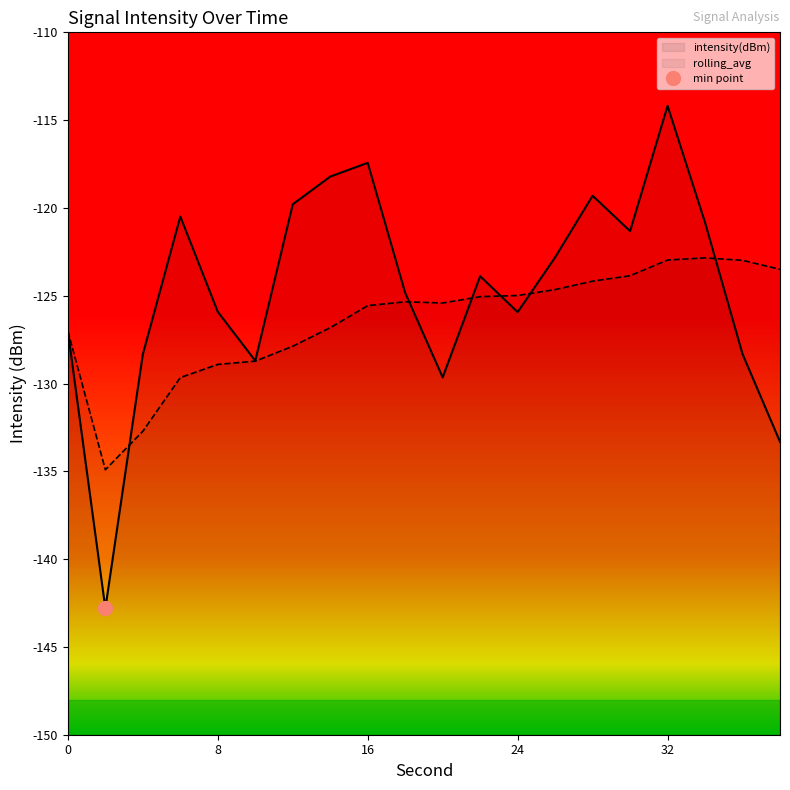

Reading left to right, what are all the values shown in this chart?

intensity(dBm): -127.0	-142.8	-128.3	-120.5	-125.9	-128.7	-119.8	-118.2	-117.4	-124.8	-129.6	-123.9	-125.9	-122.8	-119.3	-121.3	-114.2	-120.8	-128.3	-133.3
rolling_avg: -127.0	-134.9	-132.7	-129.7	-128.9	-128.7	-127.9	-126.8	-125.6	-125.3	-125.4	-125.1	-125.0	-124.6	-124.2	-123.9	-123.0	-122.8	-123.0	-123.5